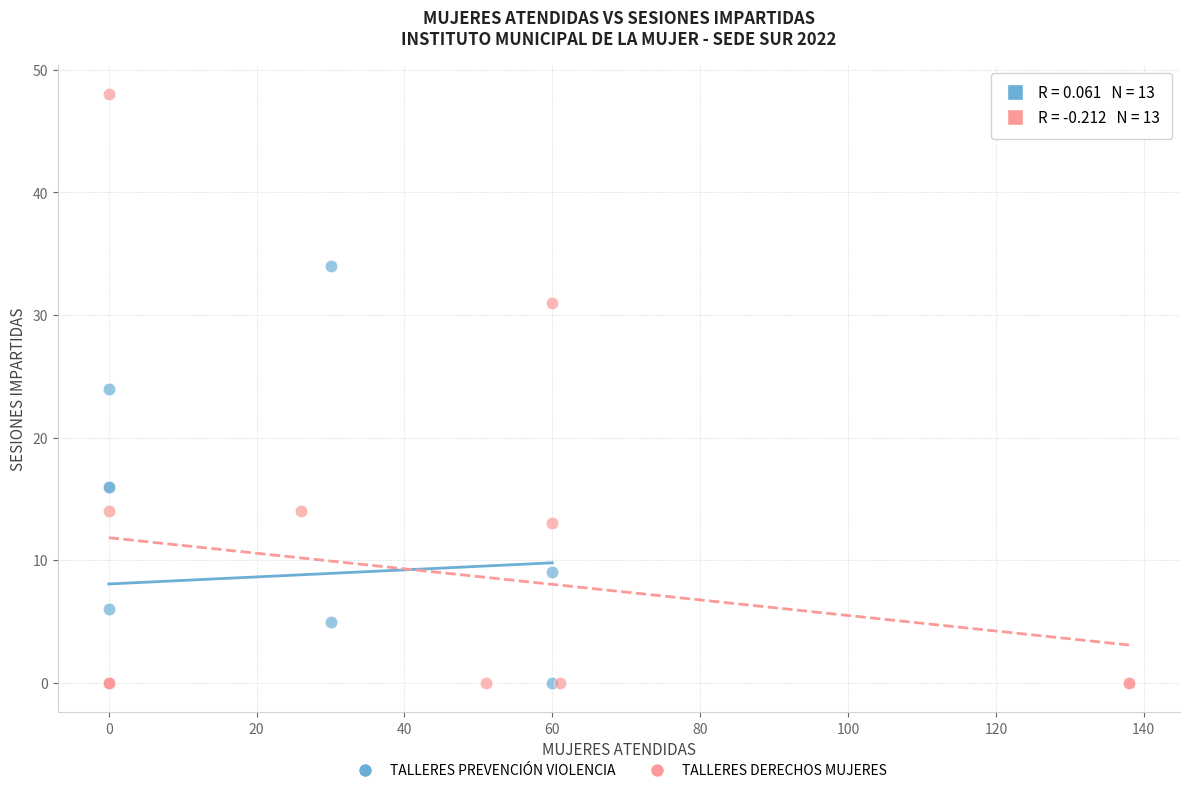

Which series reaches the maximum Y coordinate?

TALLERES DERECHOS MUJERES